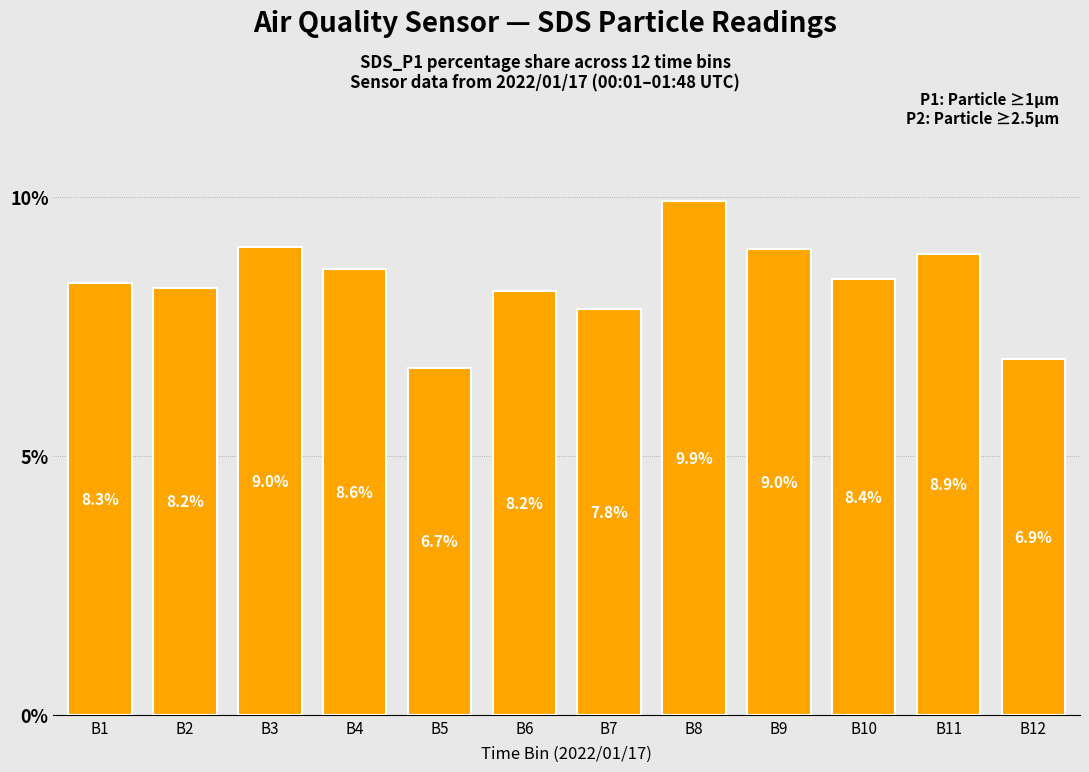

At which category does the chart reach its minimum across all series?

B5